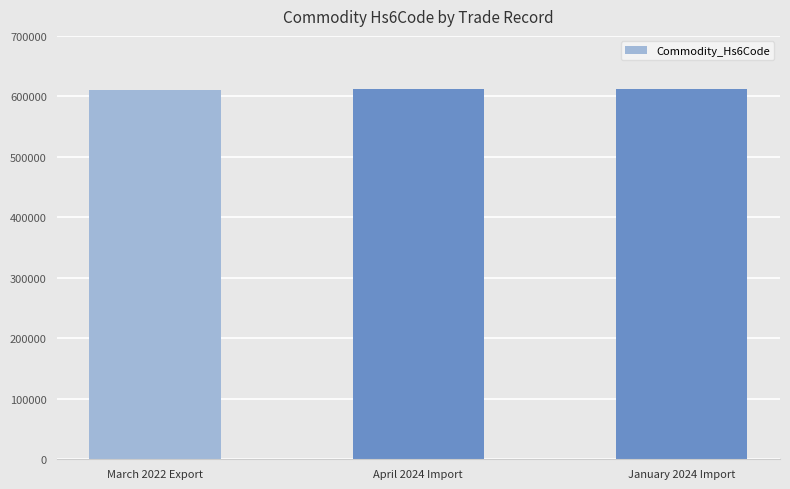

What value does the data have at January 2024 Import?

611595